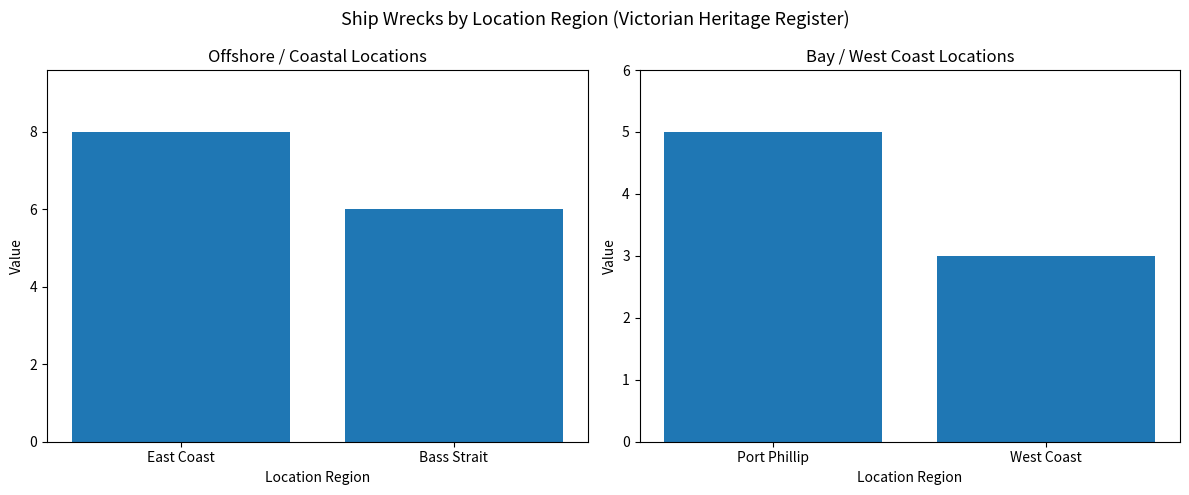

What is the label of the 1st bar from the left?

East Coast